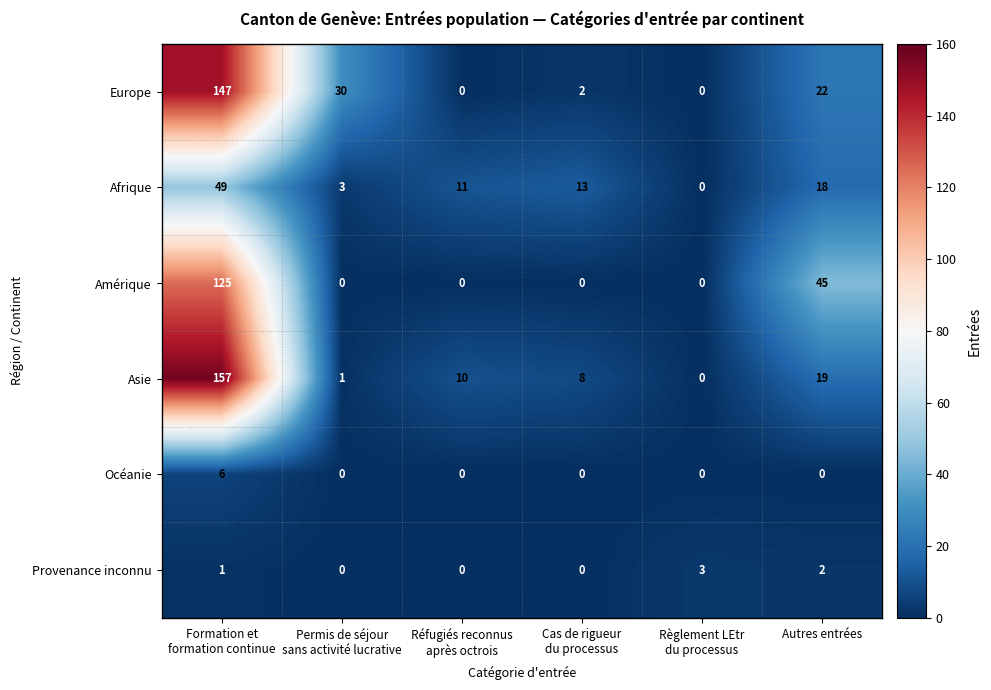

At which label is Amérique closest to 62?

Autres entrées